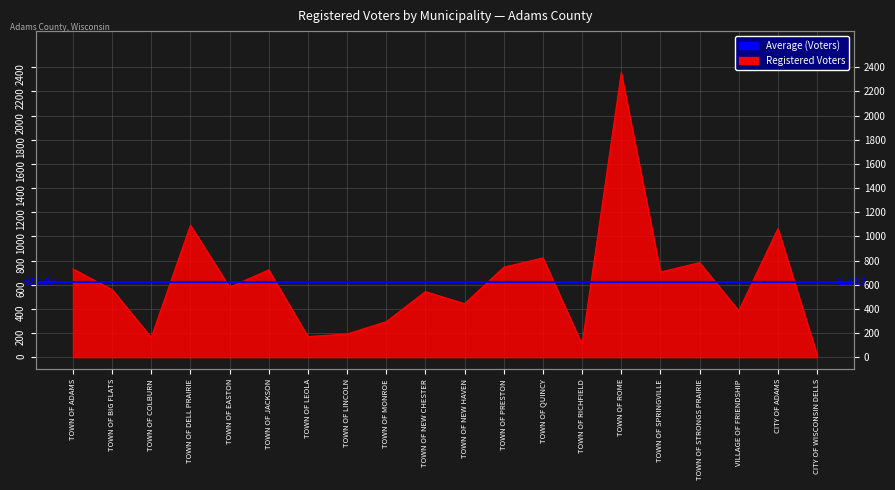

What position from the right is TOWN OF JACKSON?

15